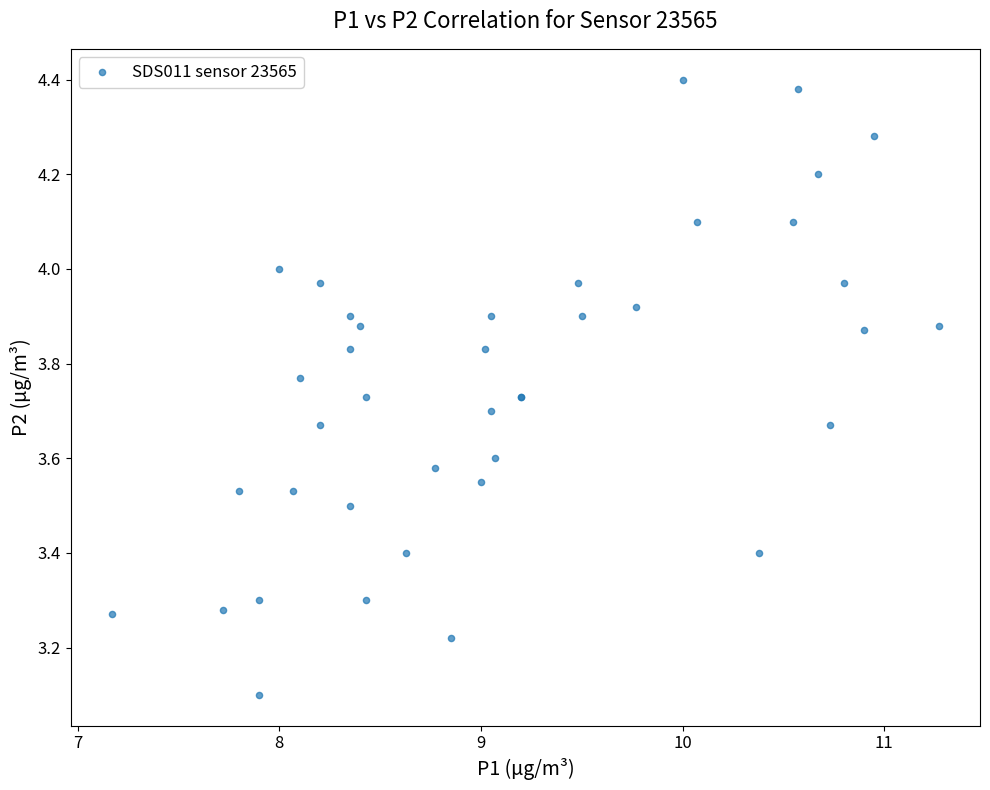

What Y value in the scatter plot is closest to 3?

3.1